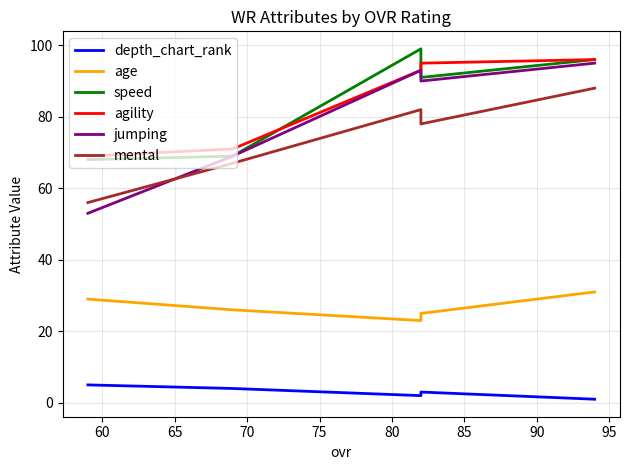

What is the difference between the second highest and minimum values in the jumping series?

40